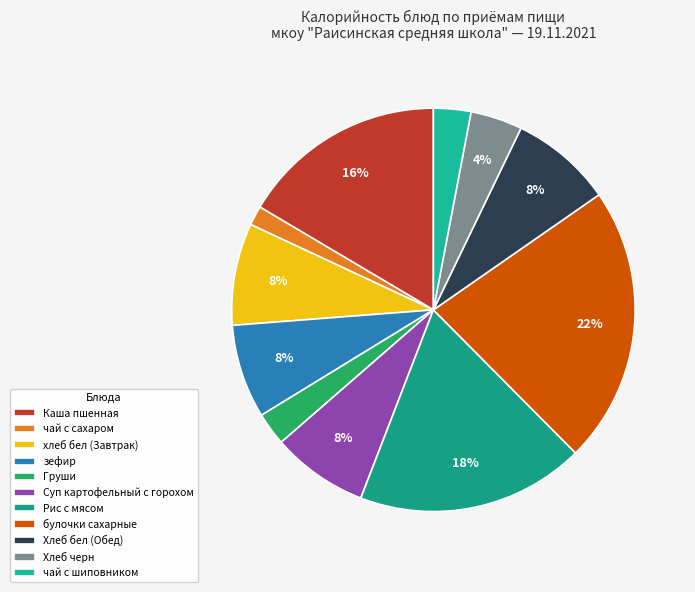

How many segments does this pie chart have?

11